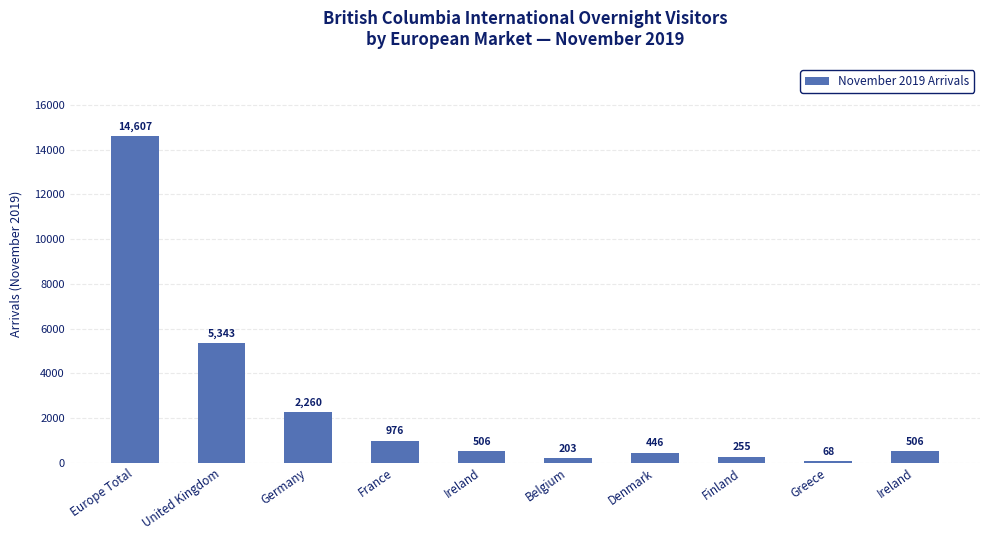

What is the average value?

2517